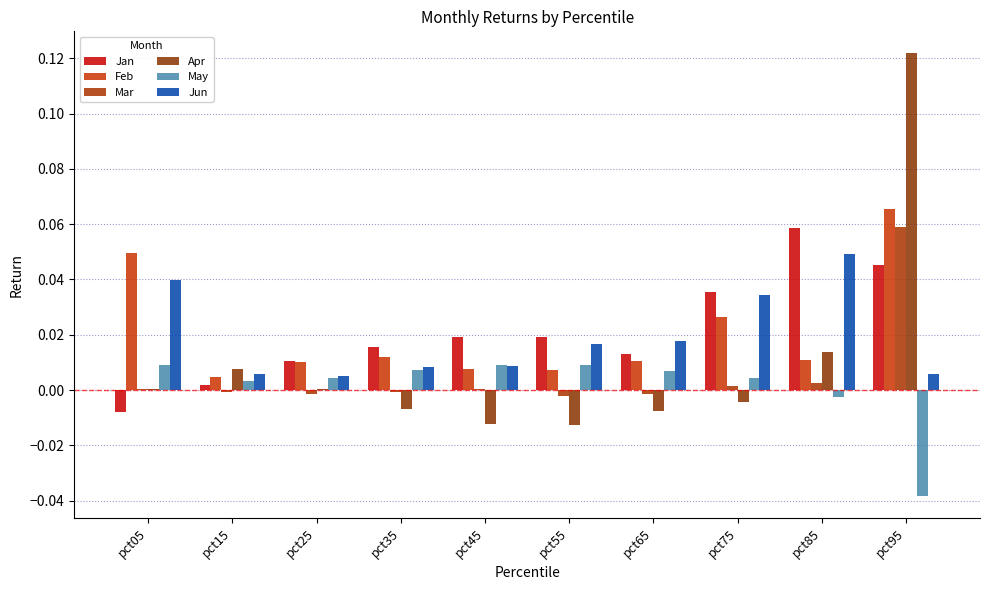

What is the approximate value of Apr at pct95?

0.1